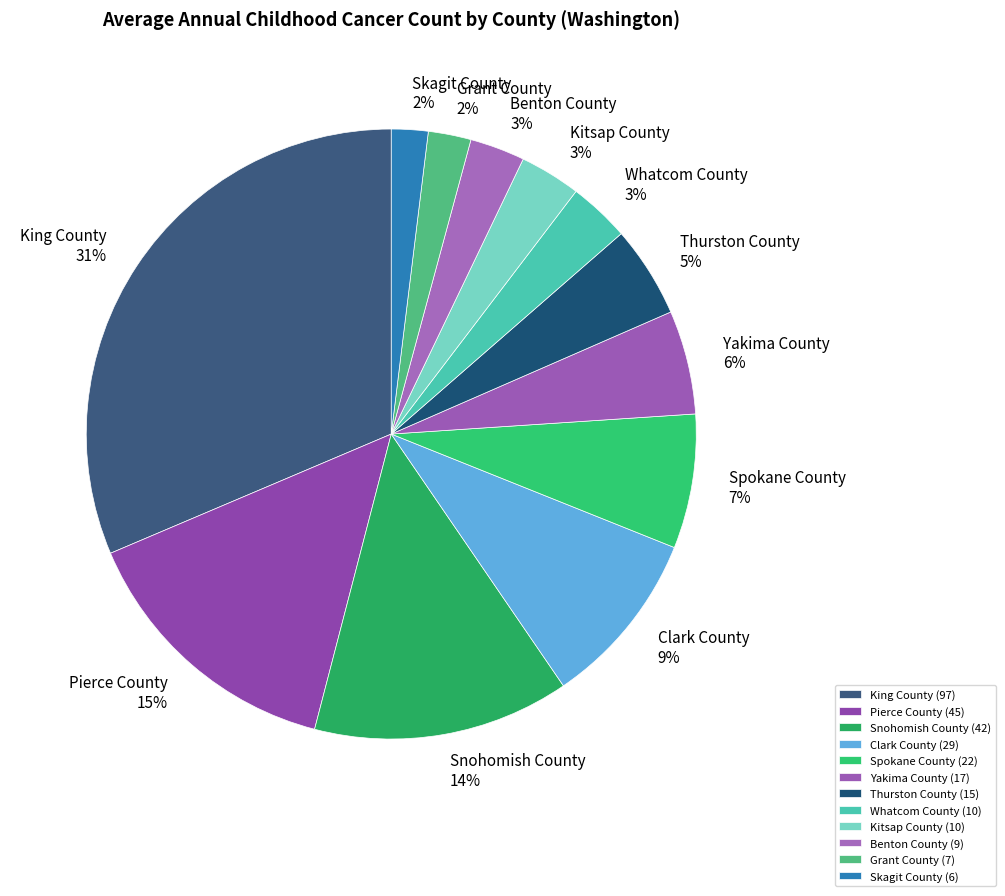

To the nearest percent, what is the difference between the Pierce County and Thurston County slice percentages?

10%